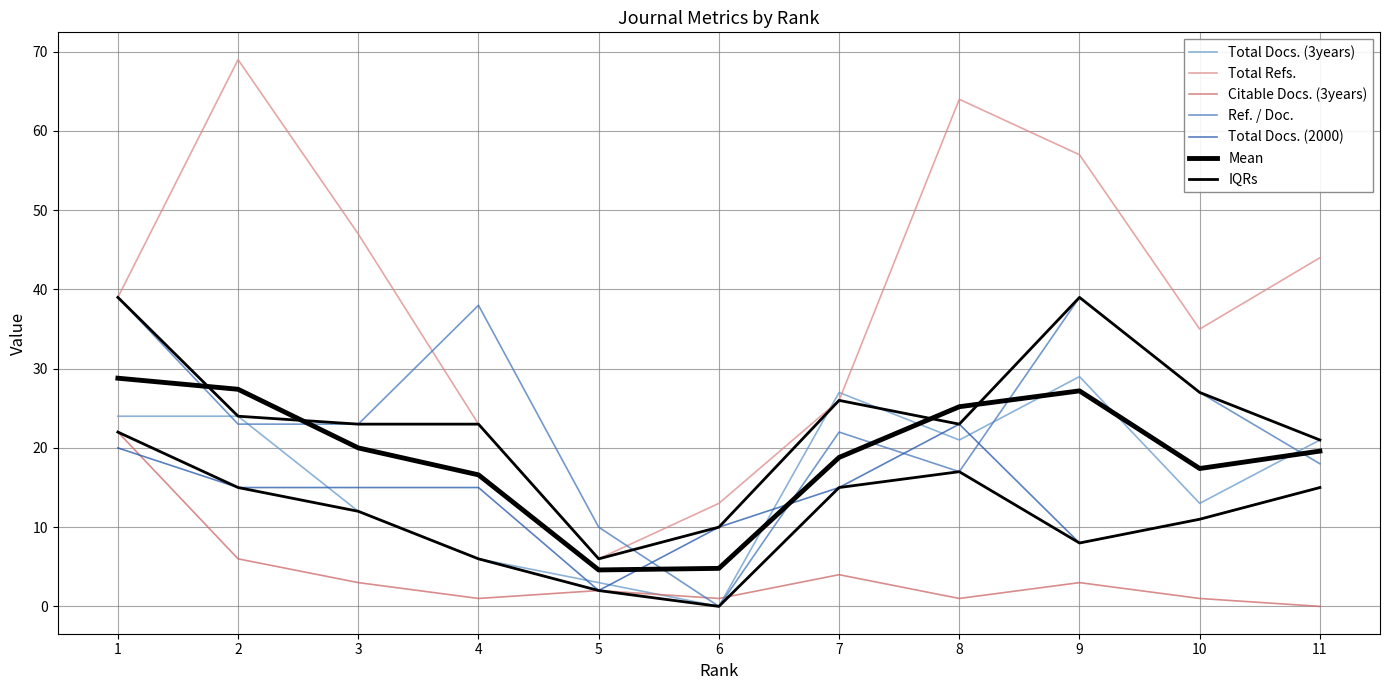

The value of Total Docs. (3years) at 7 is 27. True or false?

True